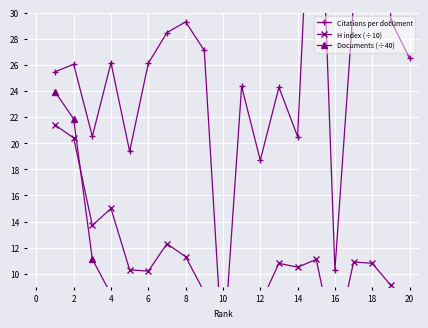

Is it true that Documents (÷40) equals 1.9 at 16?

True